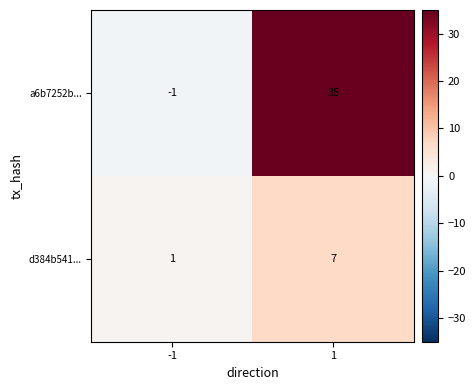

Reading right to left, what are all the values shown in this chart?

a6b7252b...: 35	-1
d384b541...: 7	1